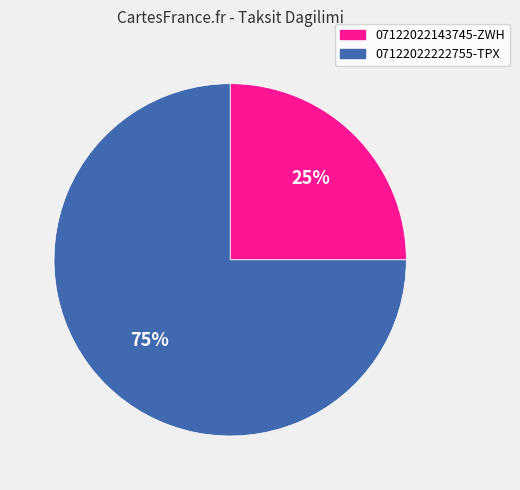

What percentage is the 07122022222755-TPX slice, to the nearest percent?

75%